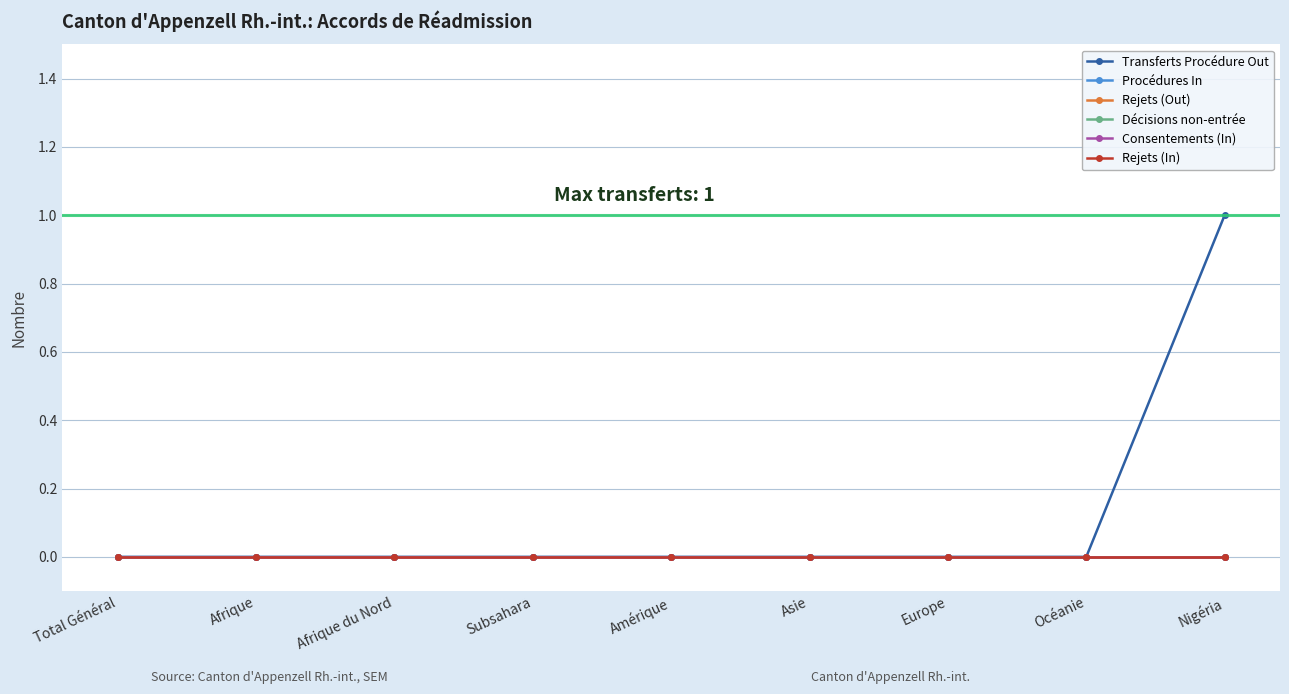

True or false: Transferts Procédure Out and Consentements (In) intersect in this chart.

False